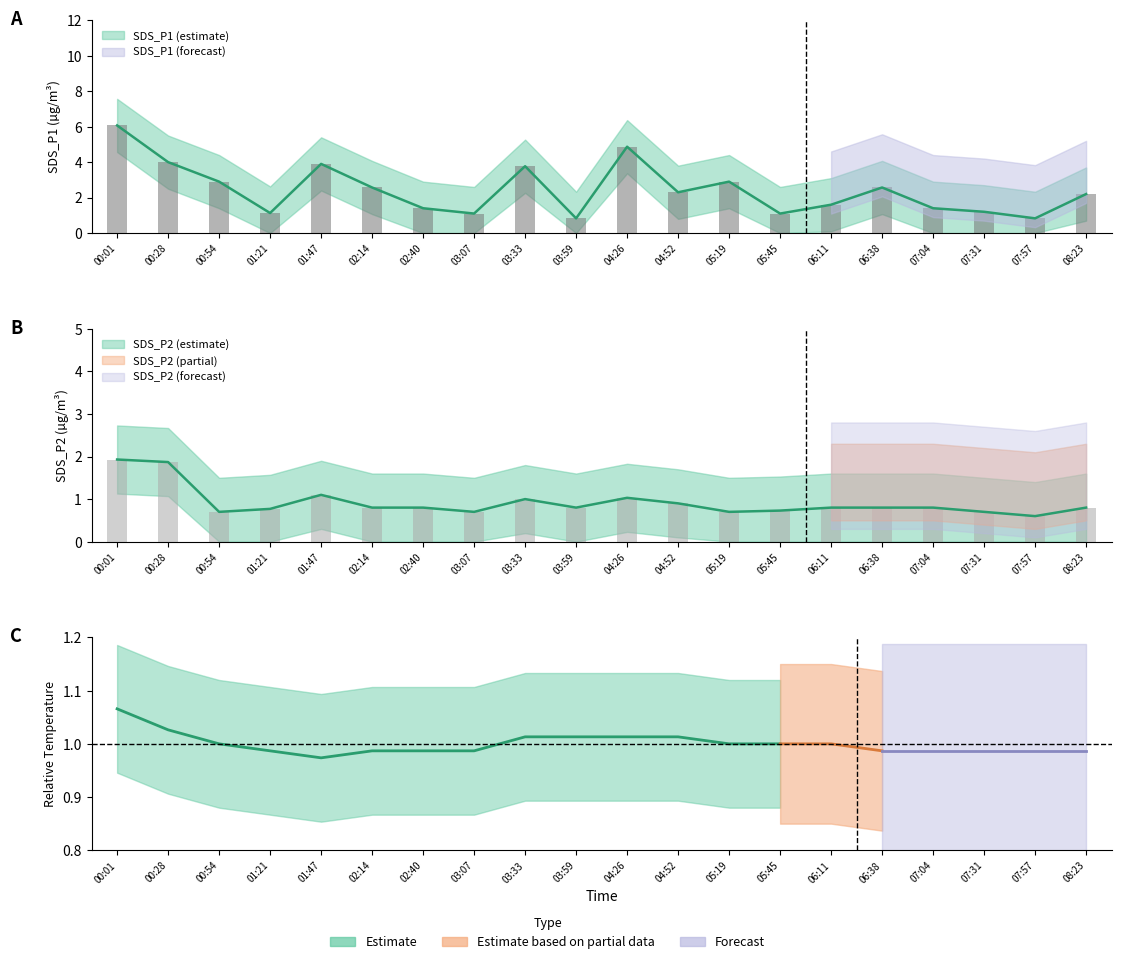

At how many categories does at least one series exceed 4?

2